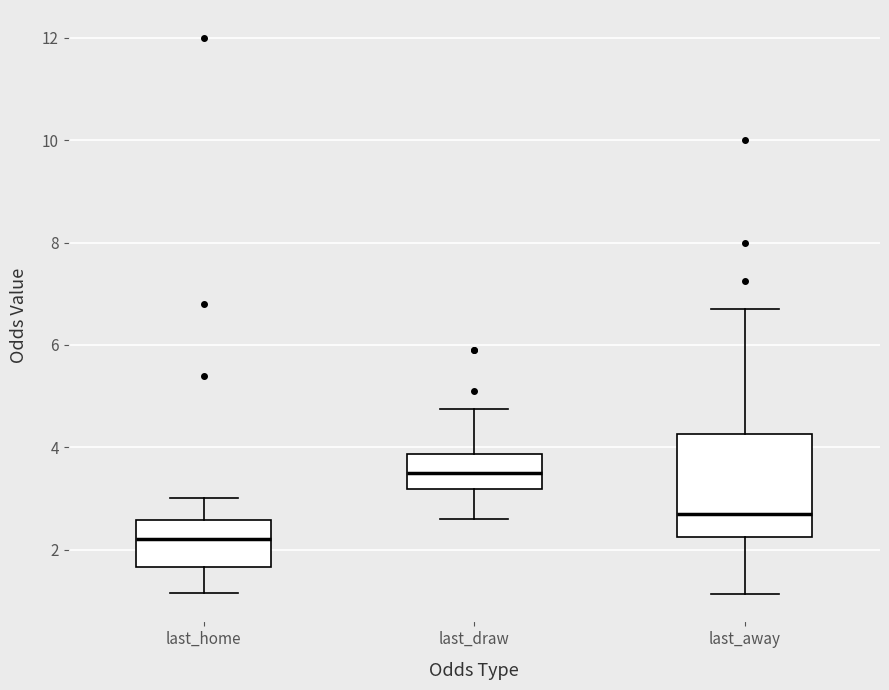

Where does the lower whisker of the box for last_away end on the y-axis? The values are not printed on the chart, so give them approximately, as read against the axis.

1.2